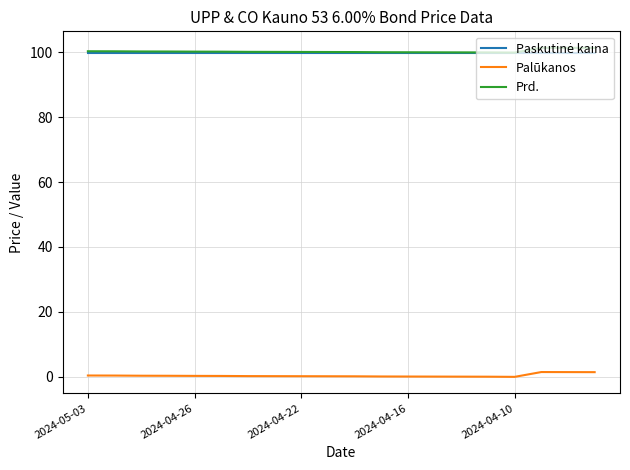

True or false: Prd. and Palūkanos cross at least once.

False